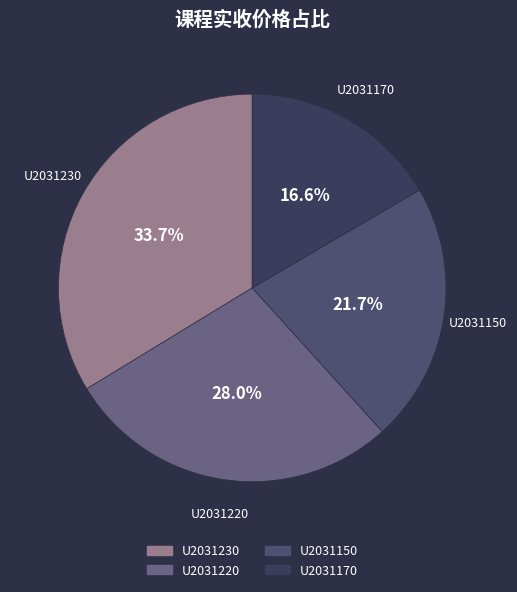

To the nearest percent, what portion does U2031230 represent?

34%